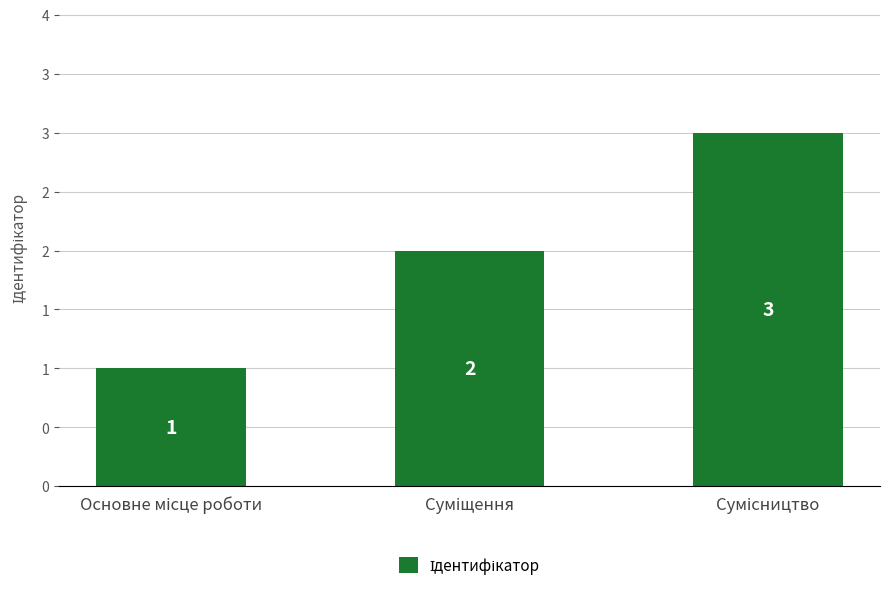

What is the label of the 3rd bar from the left?

Сумісництво